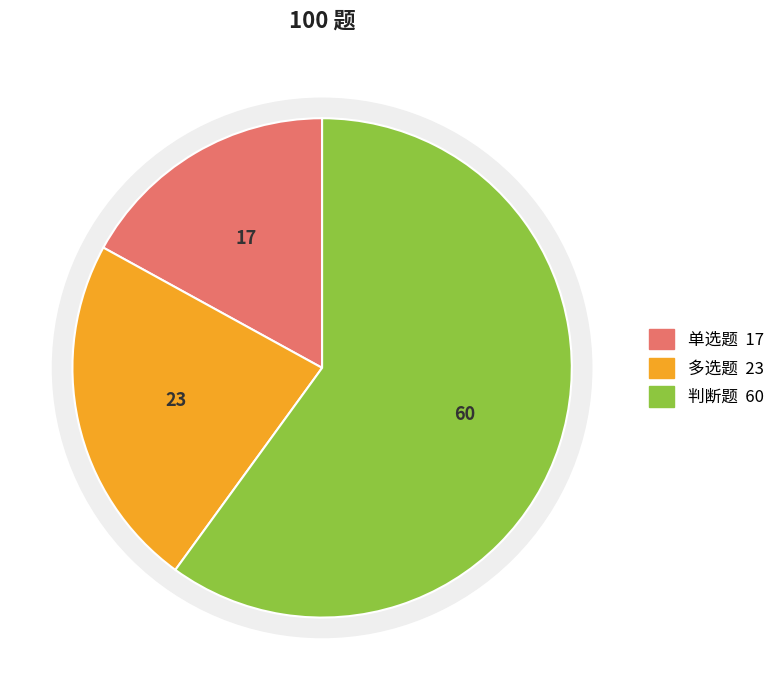

Is it true that 单选题 is 17% of the pie?

True